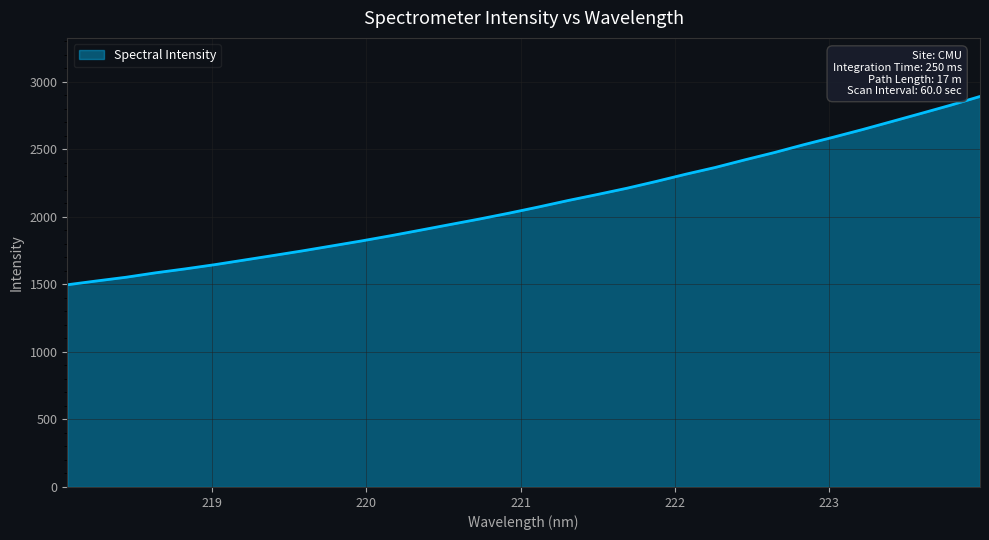

What is the maximum value shown in the chart?

2889.8